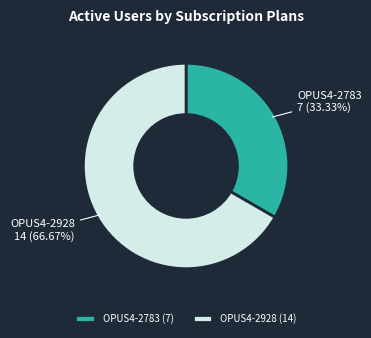

To the nearest percent, what portion does OPUS4-2928 represent?

67%